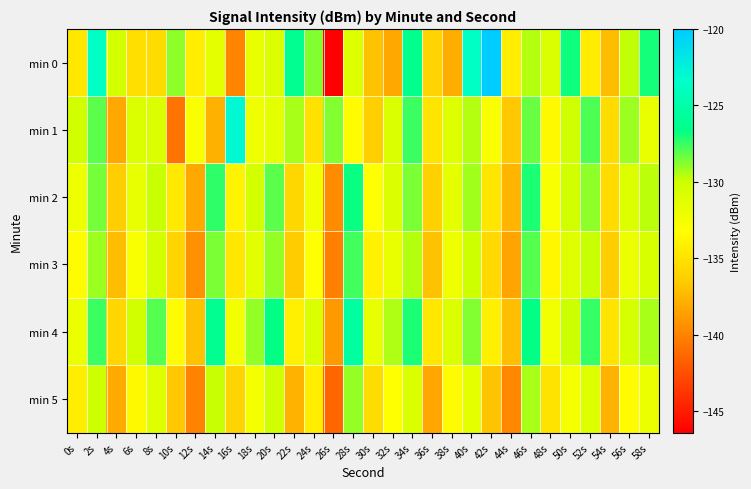

What is the minimum value shown in the chart?

-146.4